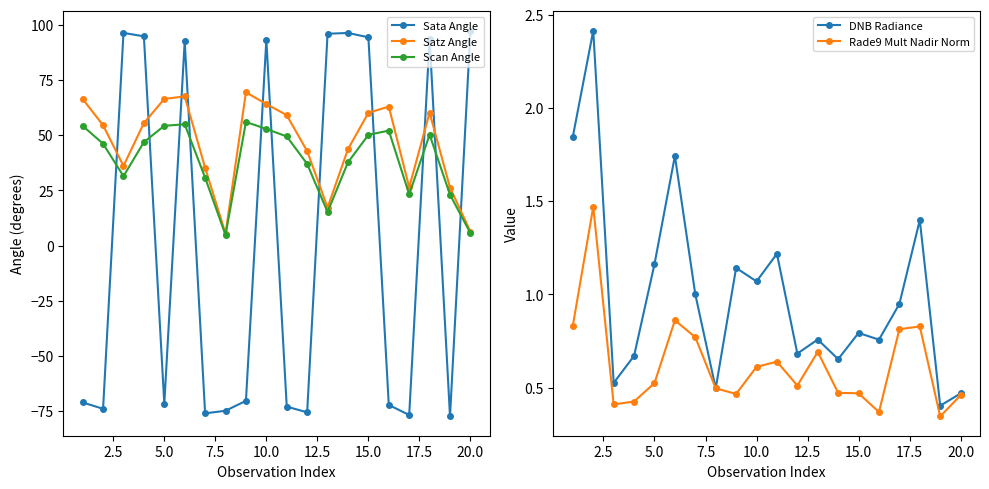

Which series has the largest range (max minus min)?

Sata Angle